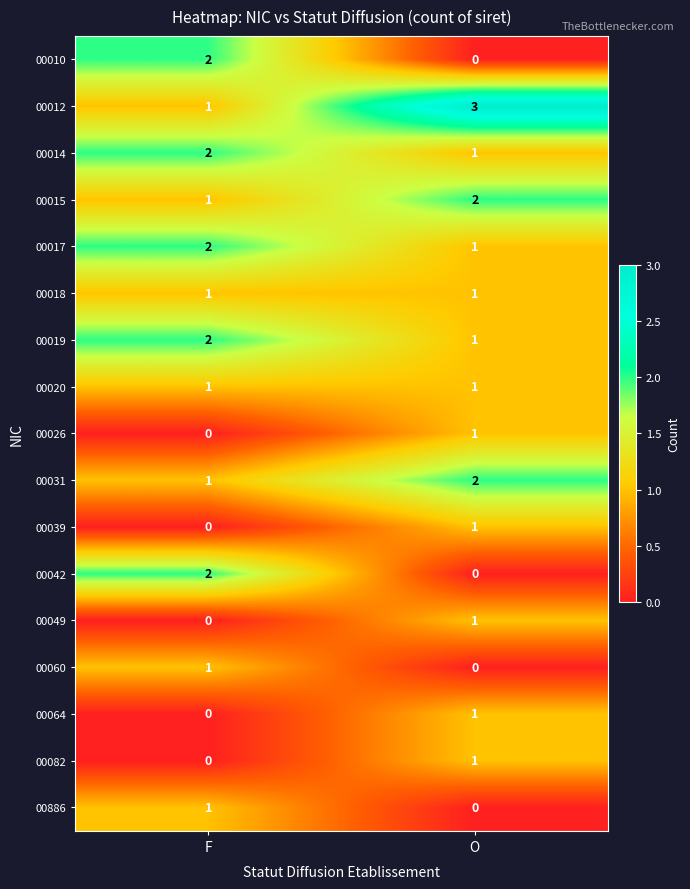

What is the spread (max minus min) of values at F?

2